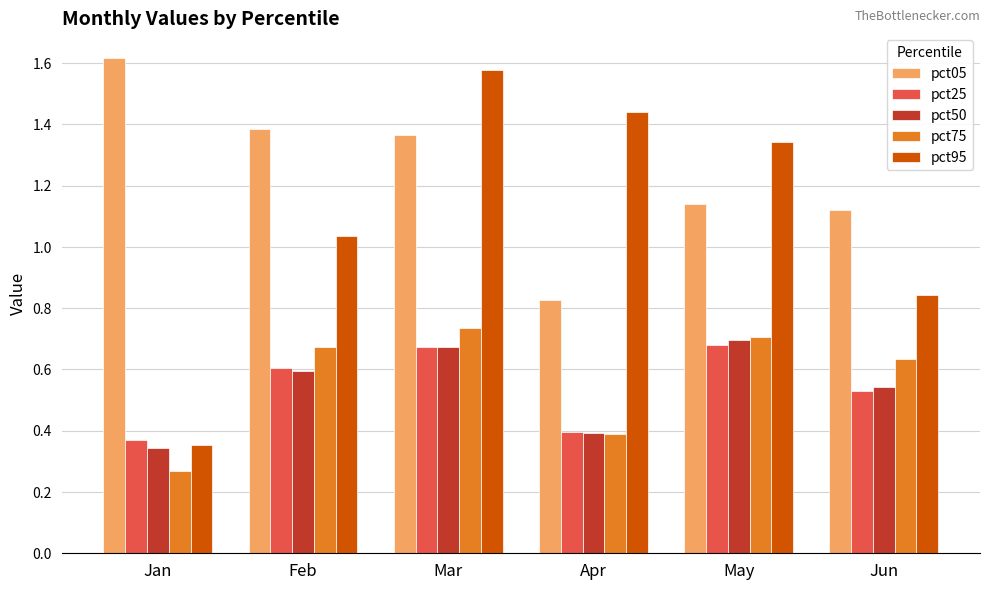

Which category has the lowest value across all series?

Jan